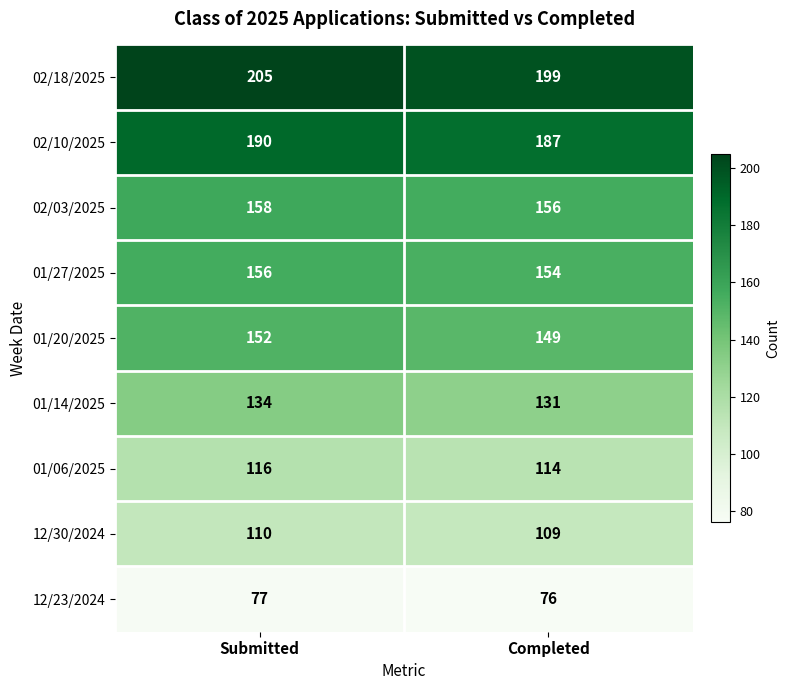

What is the sum of all 02/10/2025 values?

377